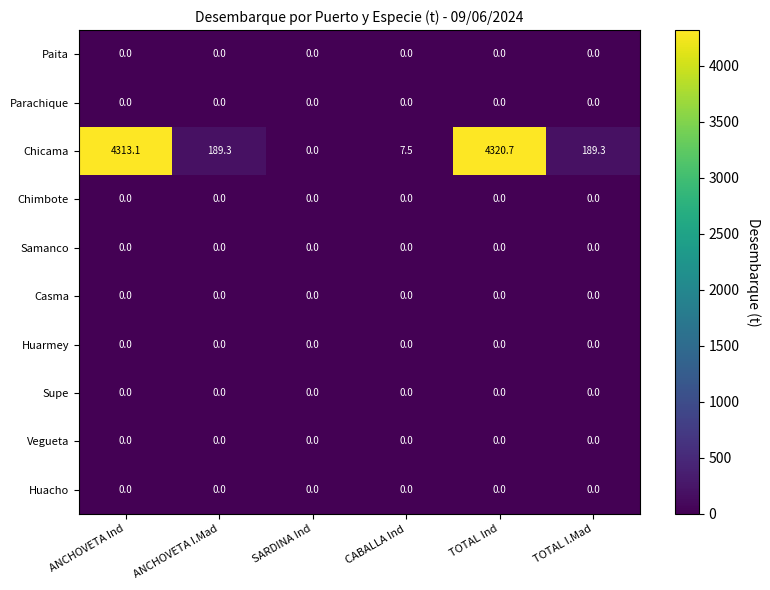

What is the greatest value displayed?

4320.7